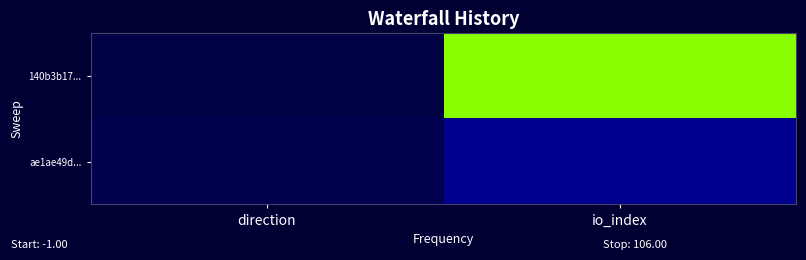

Rank the series at direction from highest to lowest value.

ae1ae49d..., 140b3b17...